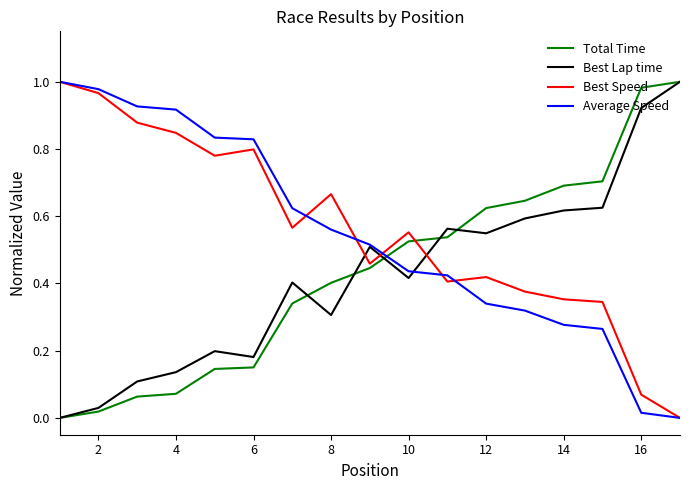

How many lines are shown in the chart?

4